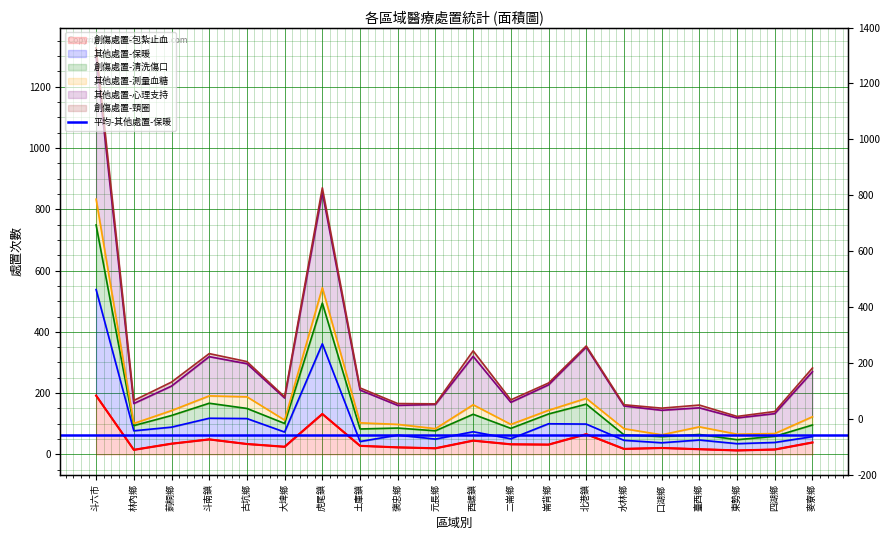

At which category does 其他處置-心理支持 reach its first local peak?

斗南鎮